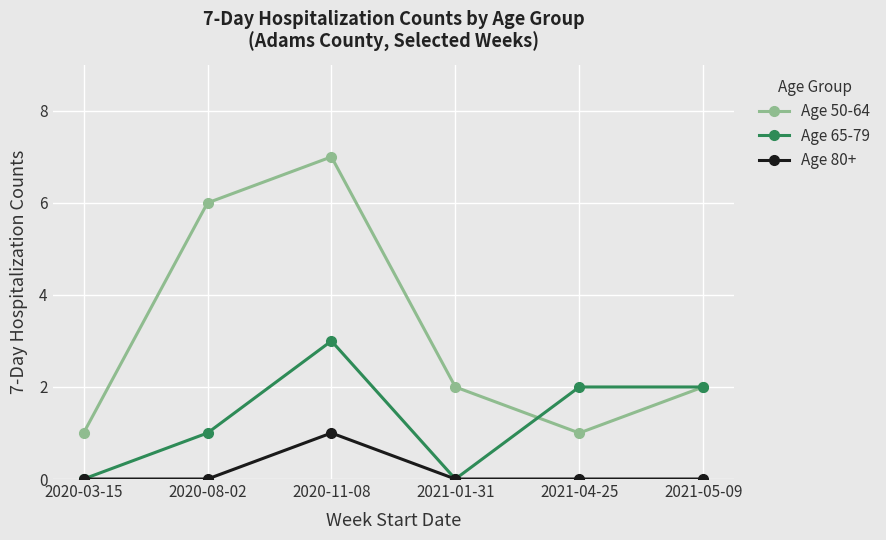

Is the value of Age 80+ at 2020-11-08 greater than the value of Age 65-79 at 2021-05-09?

No